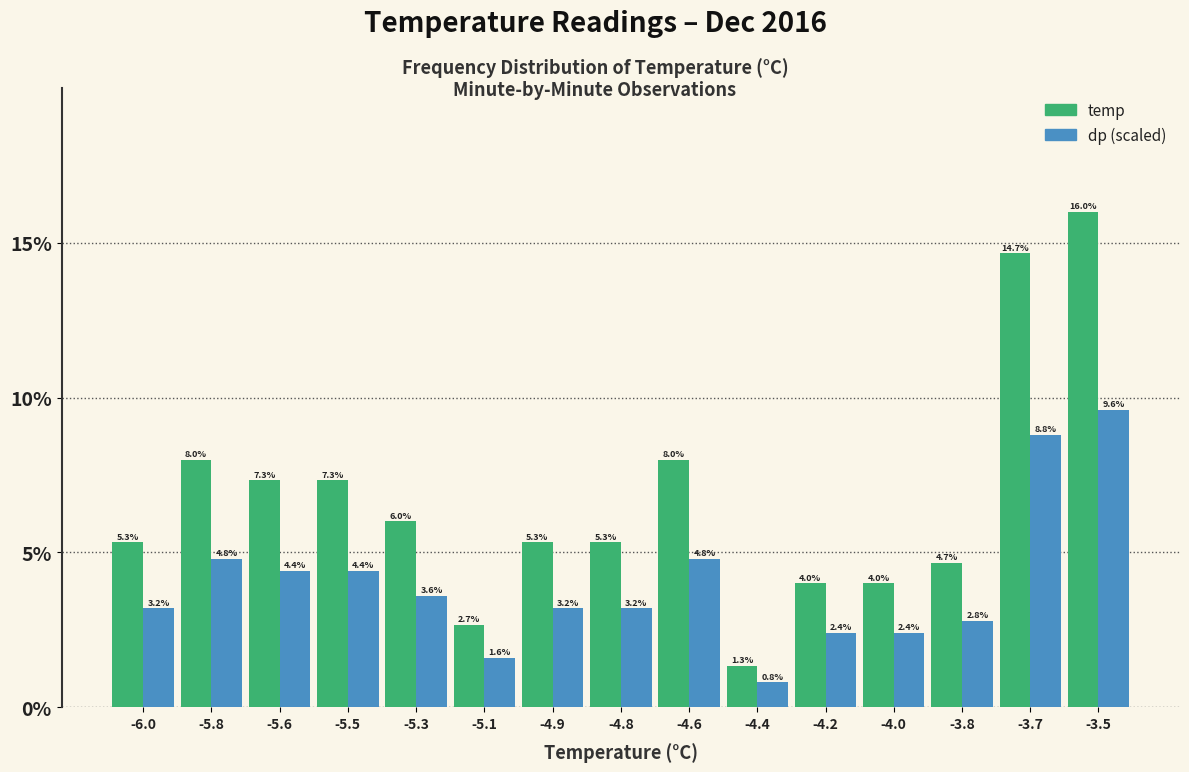

Reading right to left, what are all the values shown in this chart?

temp: -3.5=16.0	-3.7=14.7	-3.8=4.7	-4.0=4.0	-4.2=4.0	-4.4=1.3	-4.6=8.0	-4.8=5.3	-4.9=5.3	-5.1=2.7	-5.3=6.0	-5.5=7.3	-5.6=7.3	-5.8=8.0	-6.0=5.3
dp (scaled): -3.5=9.6	-3.7=8.8	-3.8=2.8	-4.0=2.4	-4.2=2.4	-4.4=0.8	-4.6=4.8	-4.8=3.2	-4.9=3.2	-5.1=1.6	-5.3=3.6	-5.5=4.4	-5.6=4.4	-5.8=4.8	-6.0=3.2